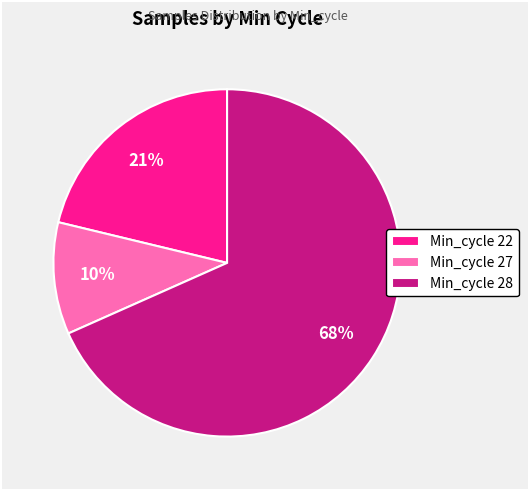

Which slice represents more than half of the pie?

Min_cycle 28